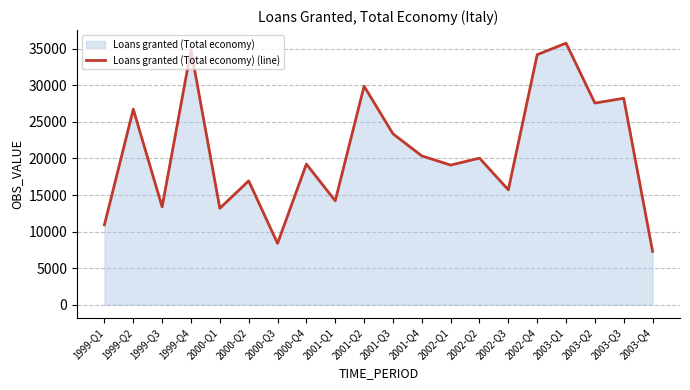

True or false: the data has more than 1 interior local peaks.

True